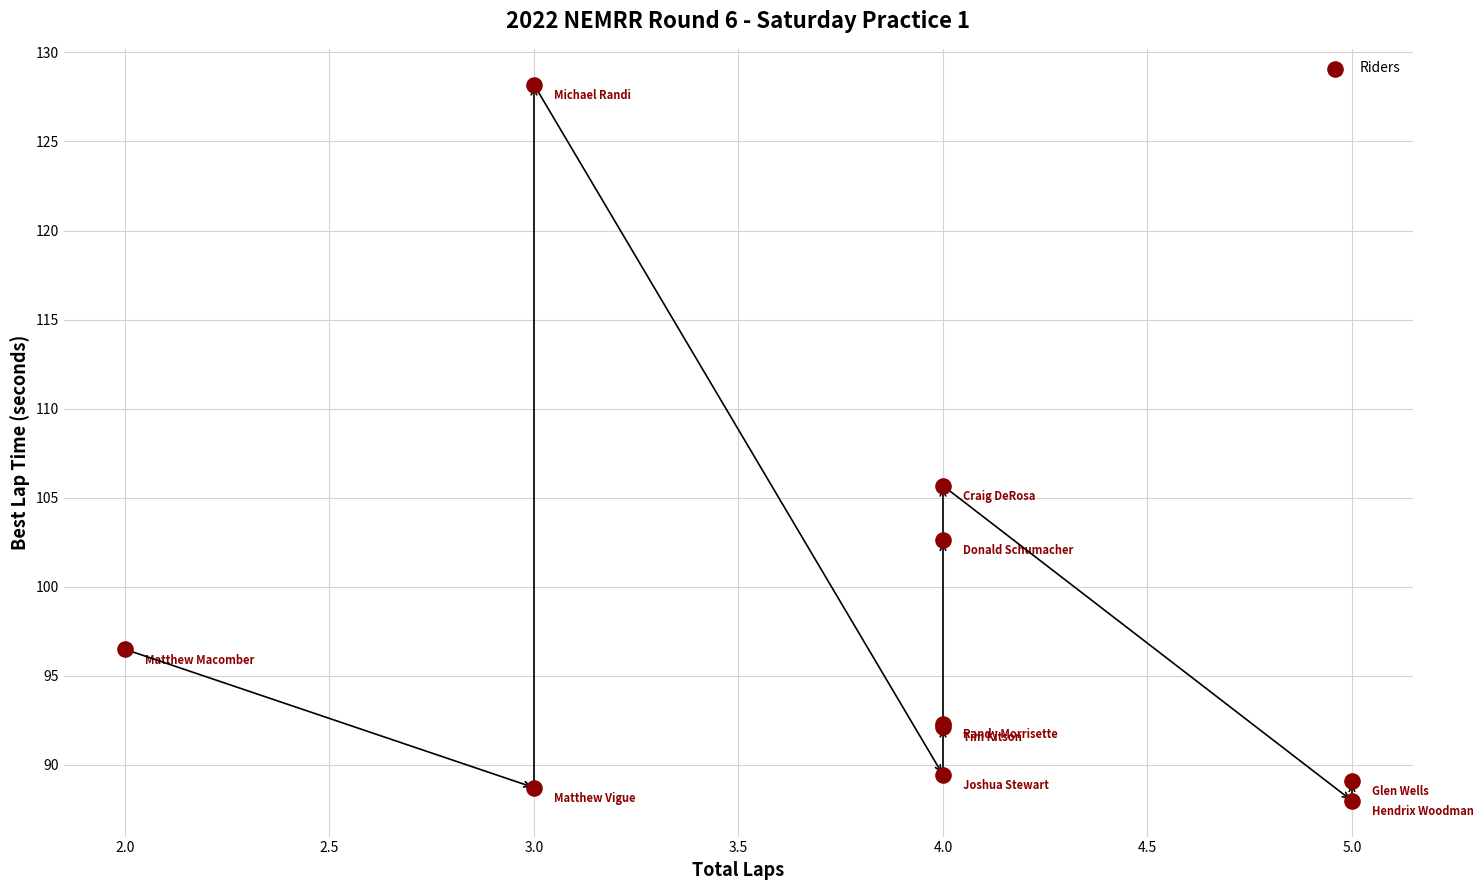

What Y value in the scatter plot is closest to 108?

105.7